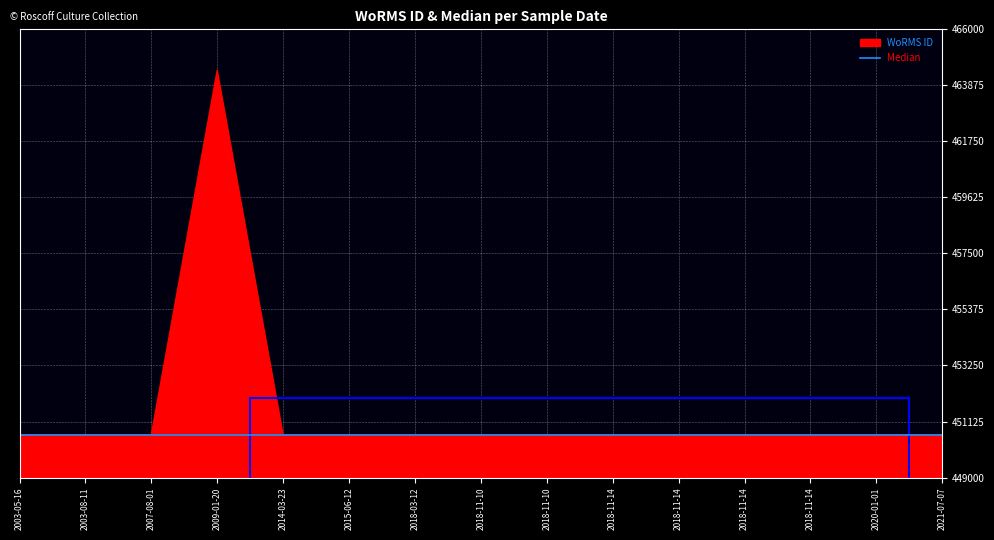

Is it true that WoRMS ID equals 450619 at 2007-08-01?

True